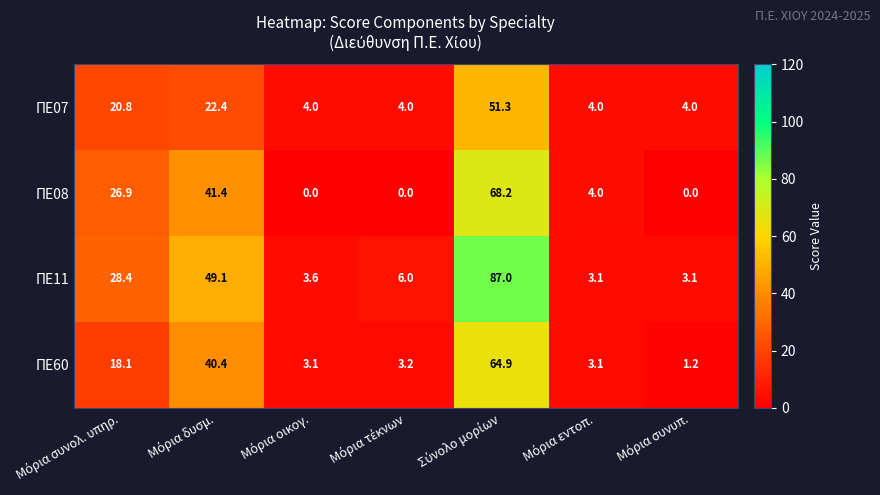

Which series has the largest total across all categories?

ΠΕ11